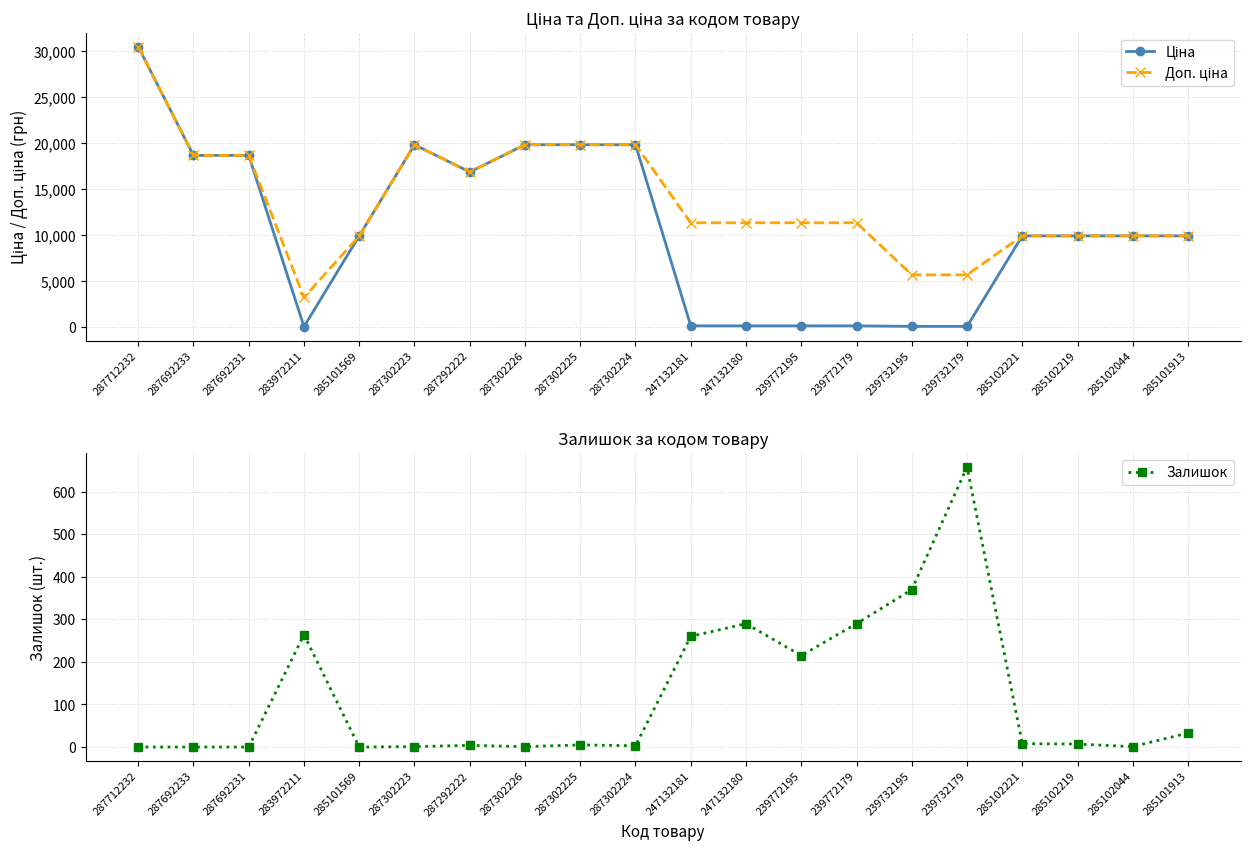

Which series has the largest total across all categories?

Доп. ціна